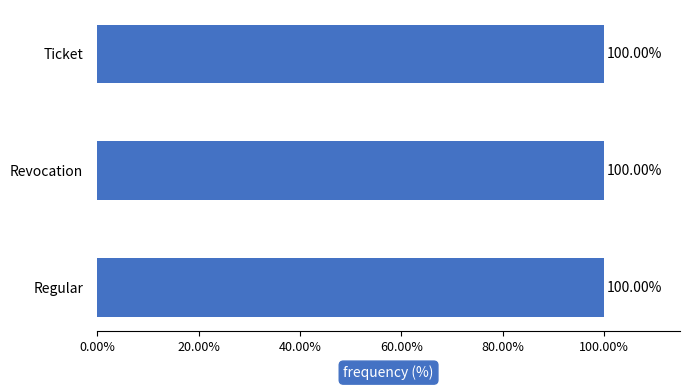

Approximately how many times larger is the value at Ticket compared to Regular?

1.0